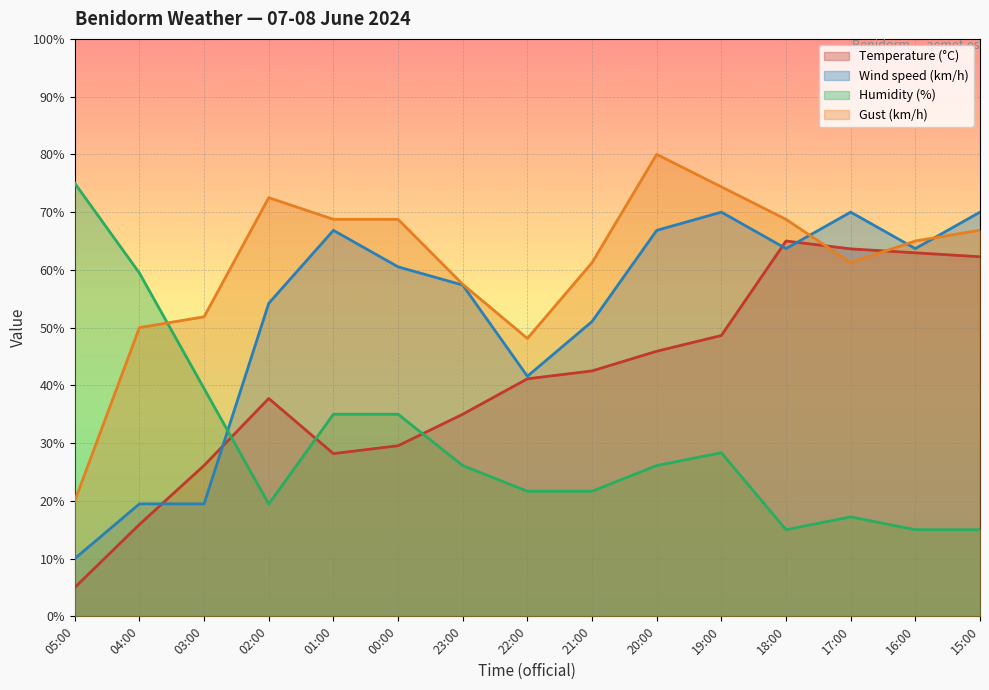

What is the label of the 3rd point from the right?

17:00